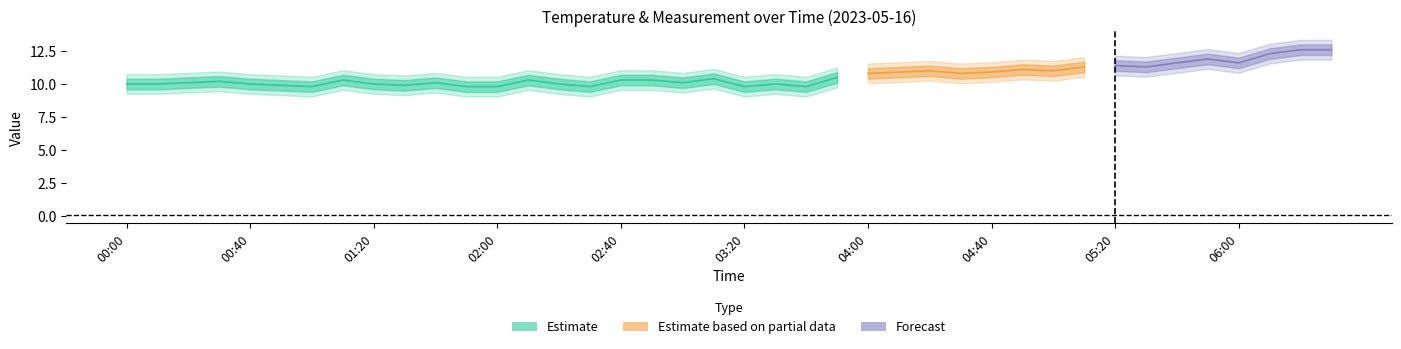

How many categories are shown in the chart?

40